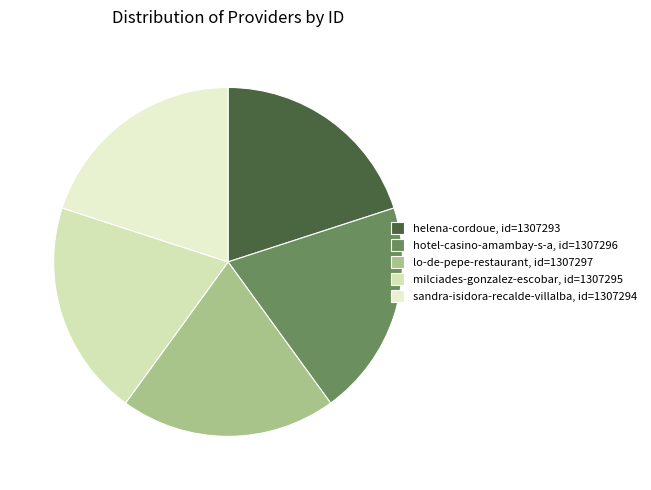

Which category has the biggest portion of the pie?

lo-de-pepe-restaurant